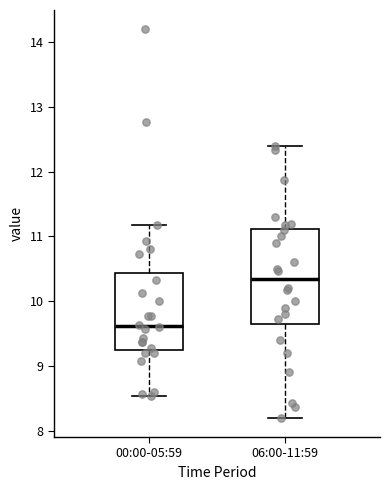

Which box has the highest median line?

06:00-11:59